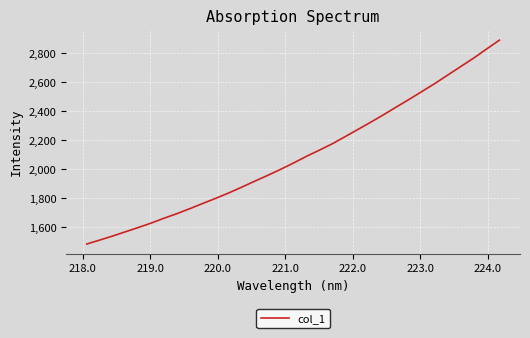

What is the greatest value displayed?

2889.9